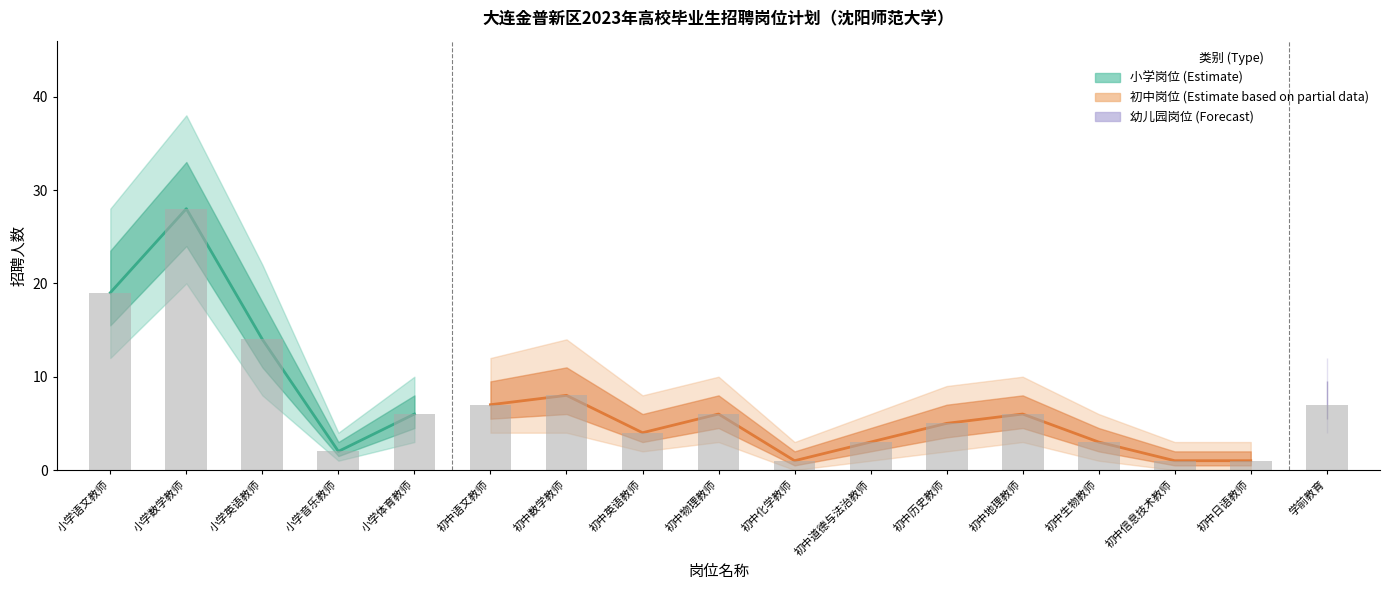

Reading right to left, what are all the values shown in this chart?

学前教育=7	初中日语教师=1	初中信息技术教师=1	初中生物教师=3	初中地理教师=6	初中历史教师=5	初中道德与法治教师=3	初中化学教师=1	初中物理教师=6	初中英语教师=4	初中数学教师=8	初中语文教师=7	小学体育教师=6	小学音乐教师=2	小学英语教师=14	小学数学教师=28	小学语文教师=19